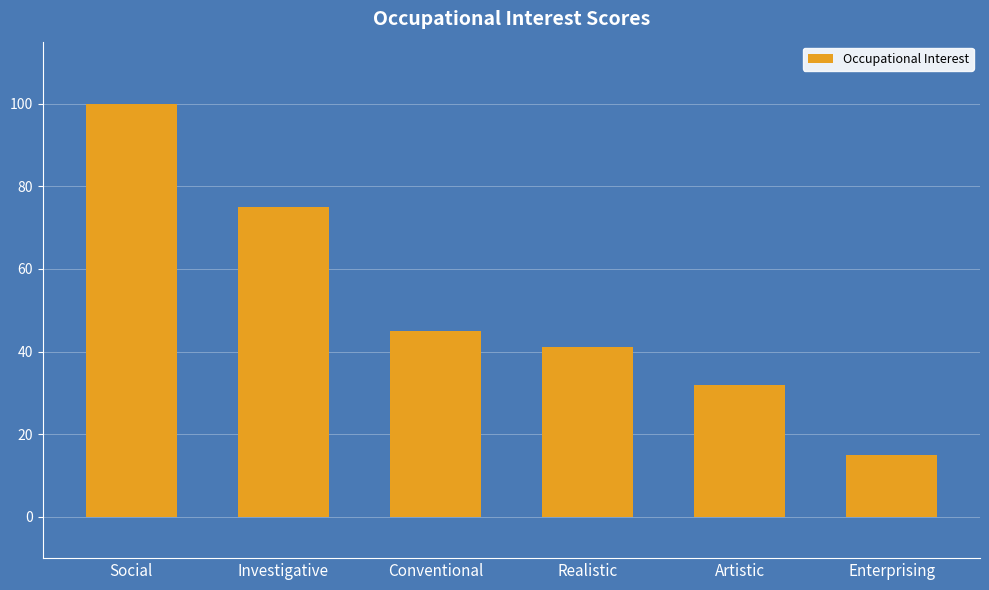

What is the sum of the values at Enterprising and Realistic?

56